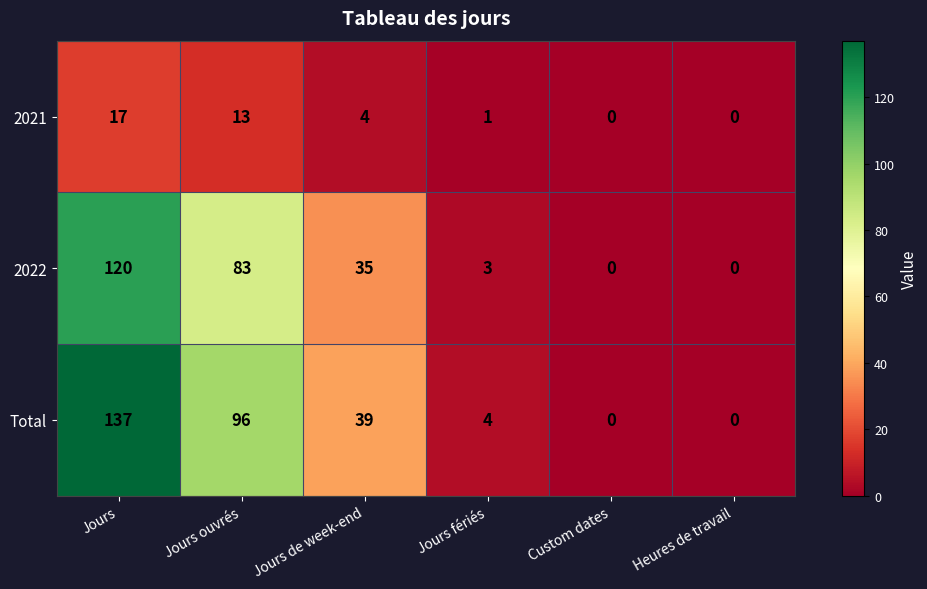

How many positive values does the Total series have?

4